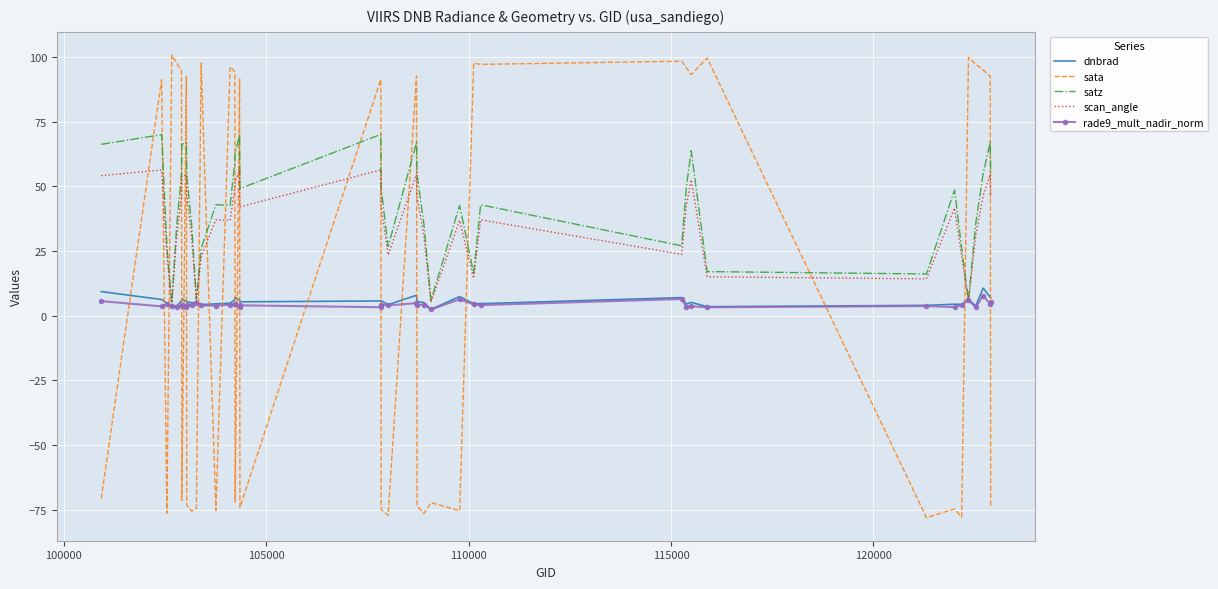

Which series ends up on top after the final intersection of sata and rade9_mult_nadir_norm?

rade9_mult_nadir_norm